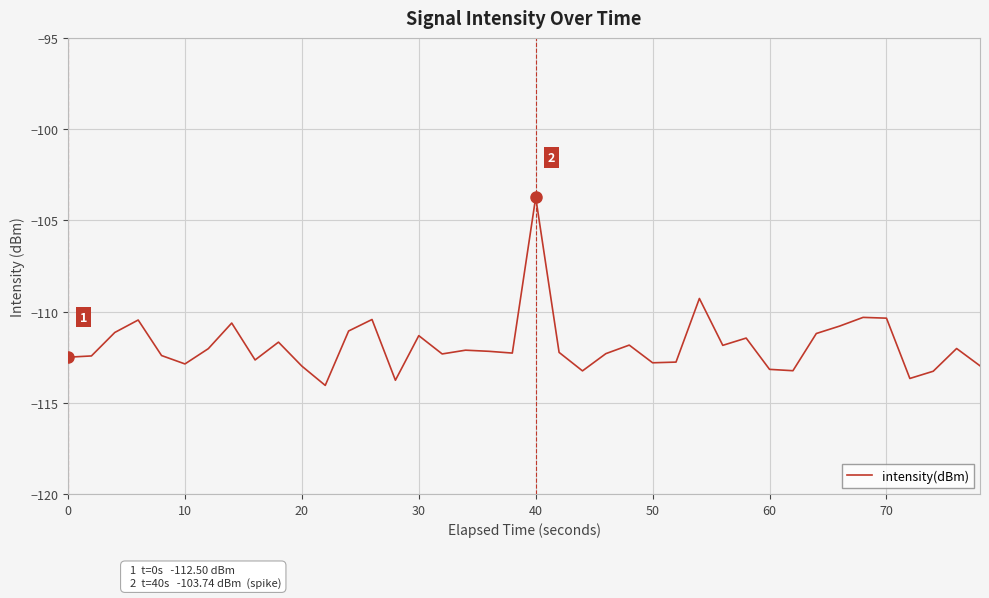

Does the chart display data point markers on the line(s)?

No